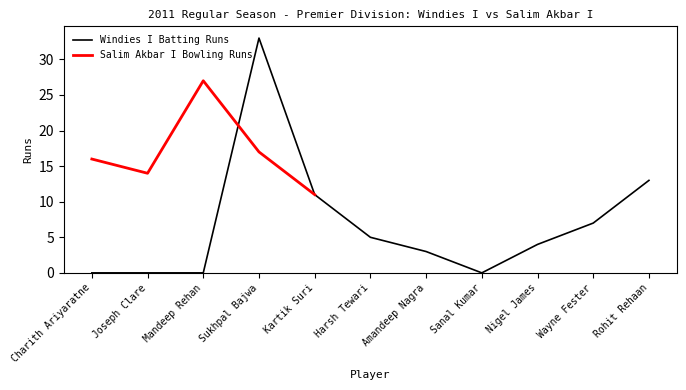

Is it true that the value at Amandeep Nagra is 1?

False